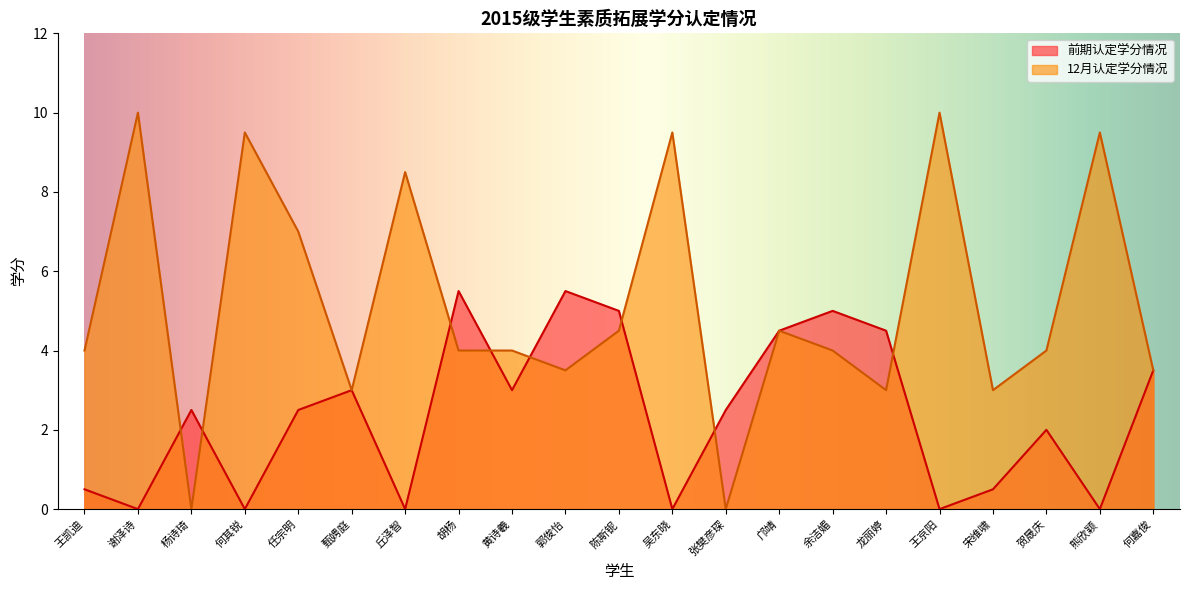

How many data points in 12月认定学分情况 are above 4?

9